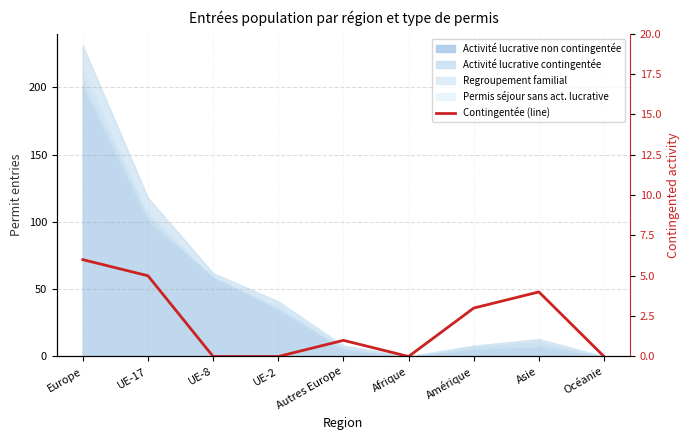

At which category does the chart reach its peak across all series?

Europe